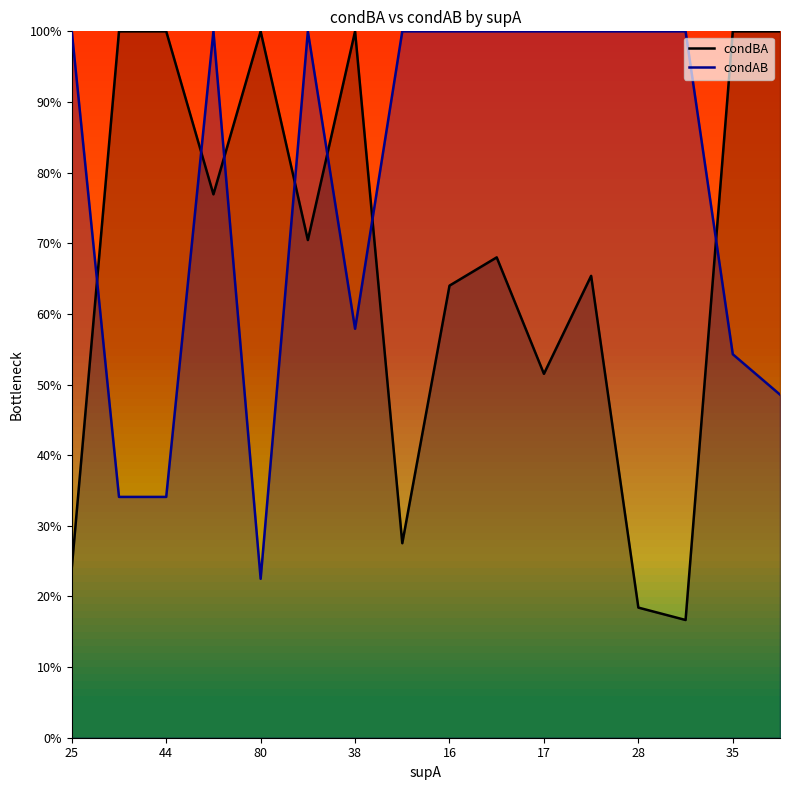

What are all the series names shown in the legend?

condBA, condAB